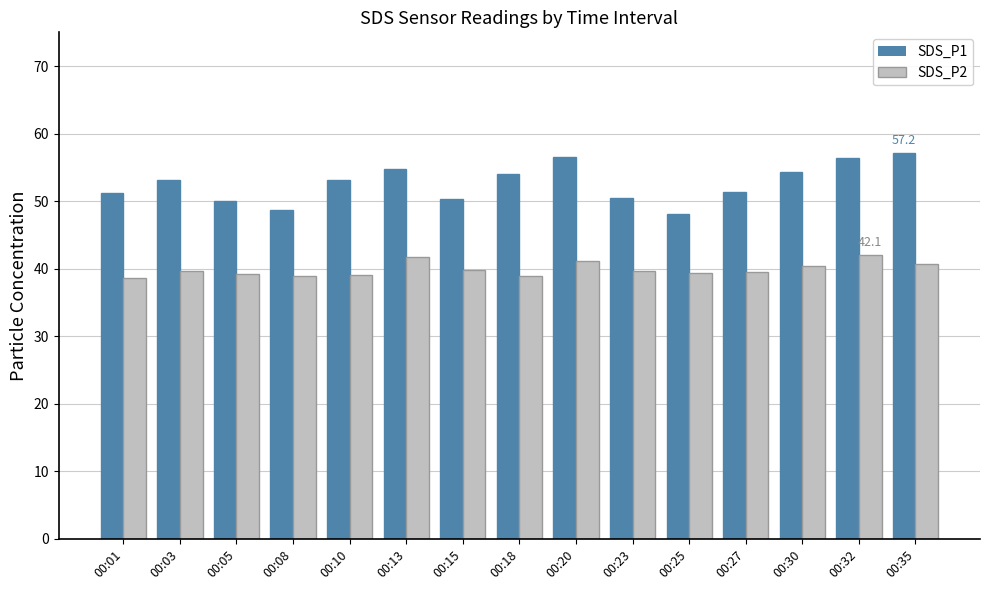

Which series has the largest total across all categories?

SDS_P1